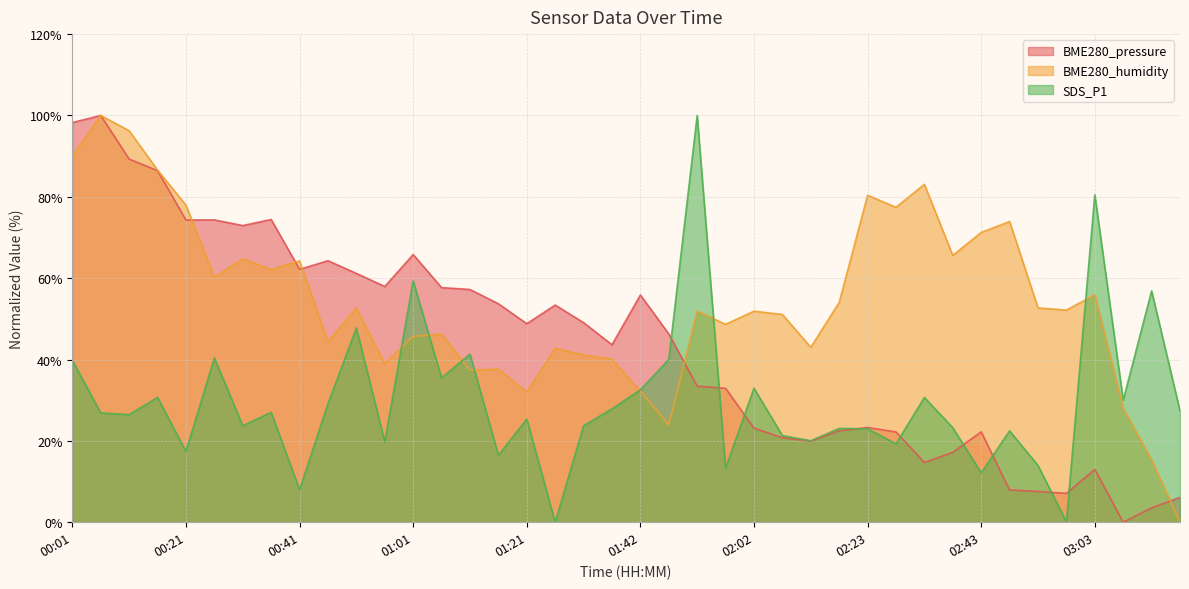

Which series has the largest range (max minus min)?

BME280_pressure